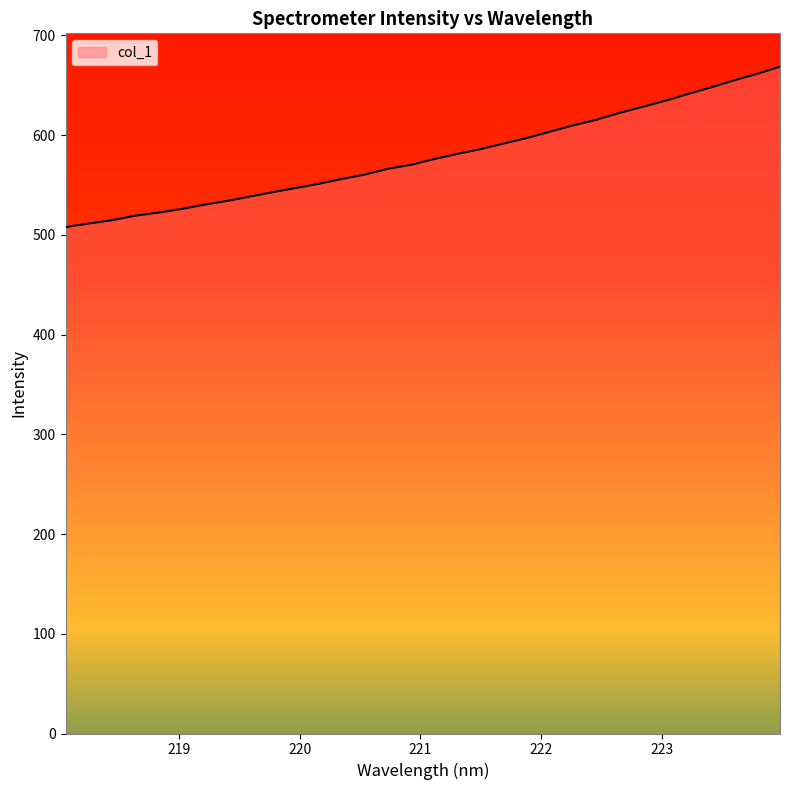

What is the greatest value displayed?

668.7